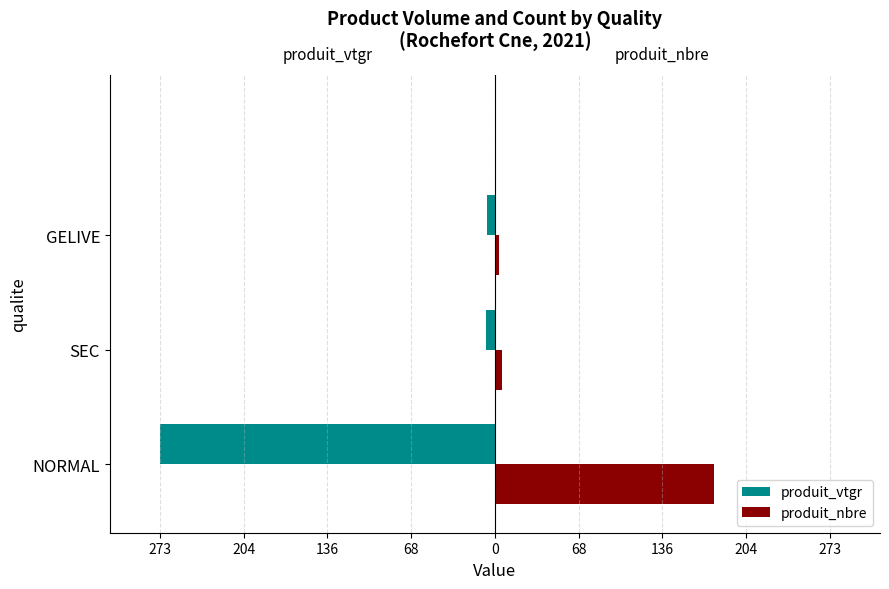

What are all the series names shown in the legend?

produit_vtgr, produit_nbre